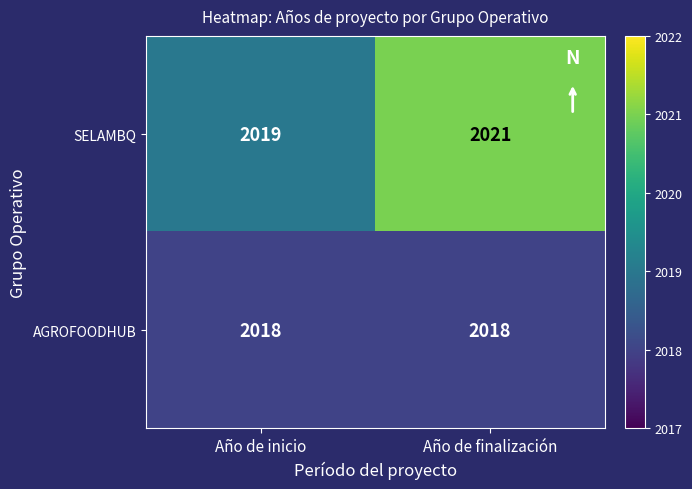

Reading left to right, what are all the values shown in this chart?

SELAMBQ: Año de inicio=2019	Año de finalización=2021
AGROFOODHUB: Año de inicio=2018	Año de finalización=2018